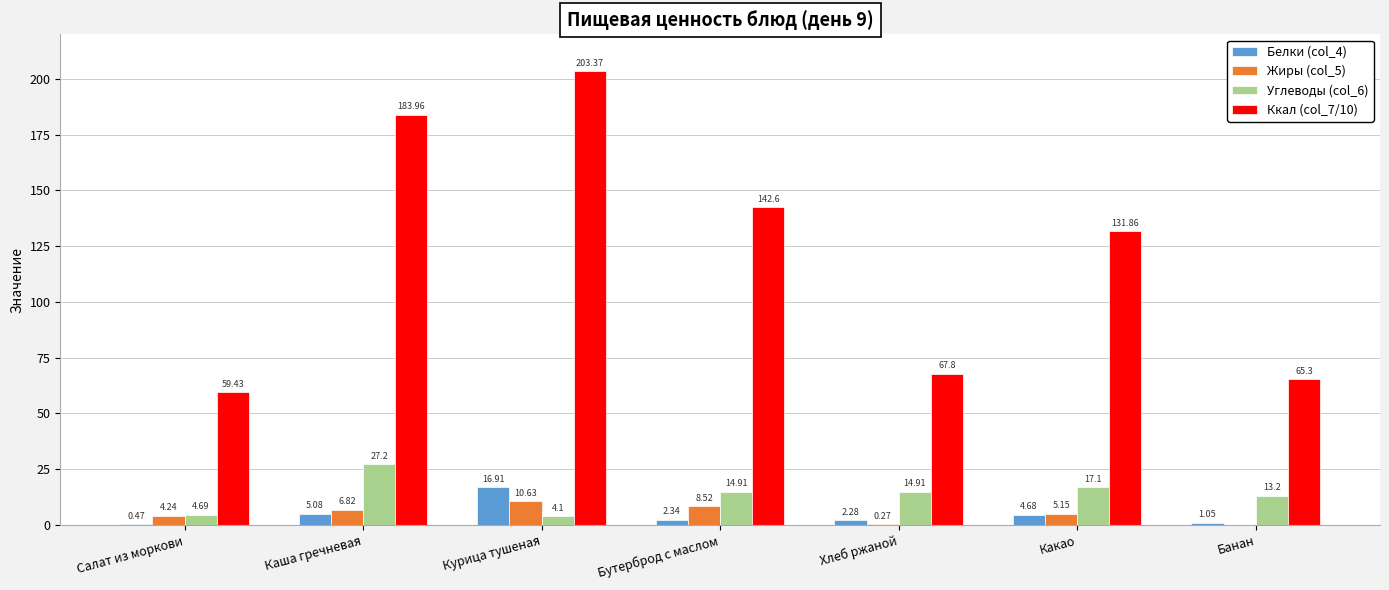

What is the approximate value of Углеводы (col_6) at Какао?

17.1